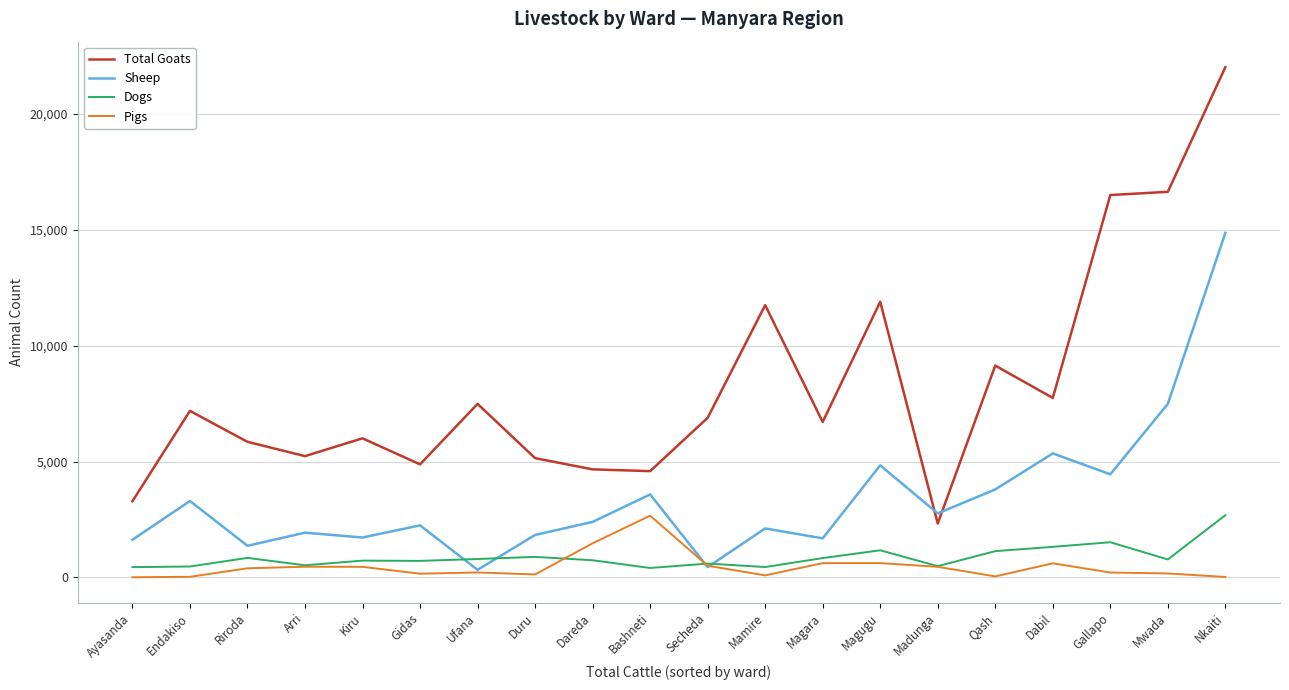

The value of Sheep at Riroda is 1367. True or false?

True